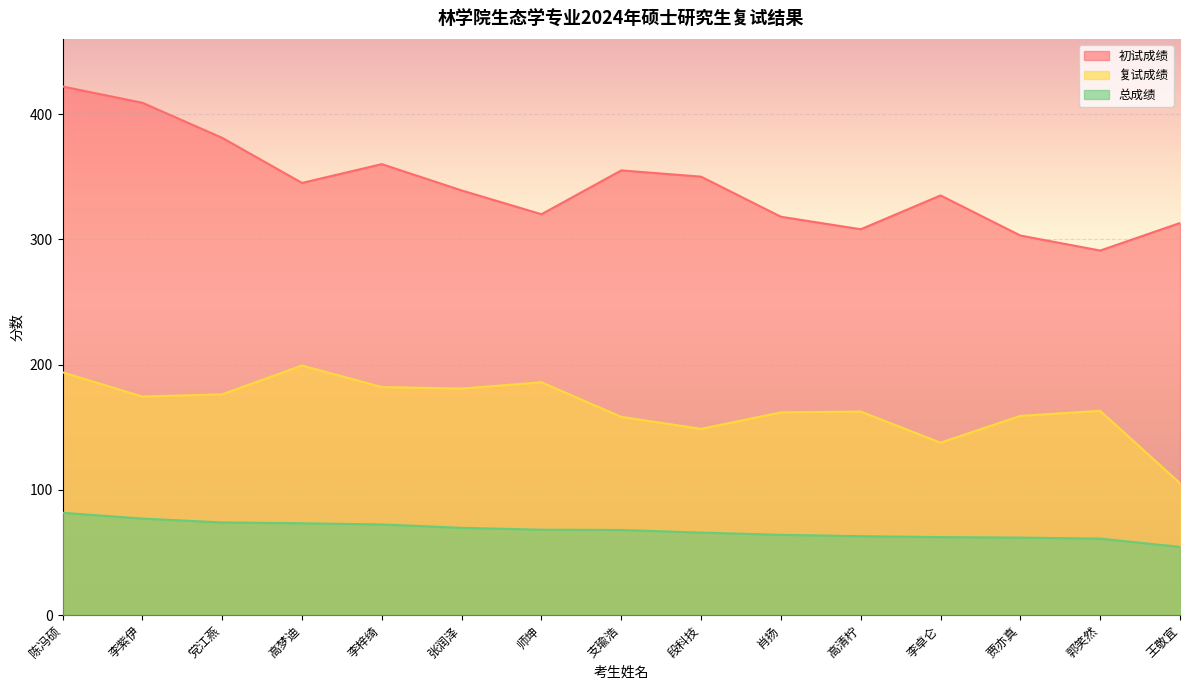

What is the average value of the 复试成绩 series?

165.9